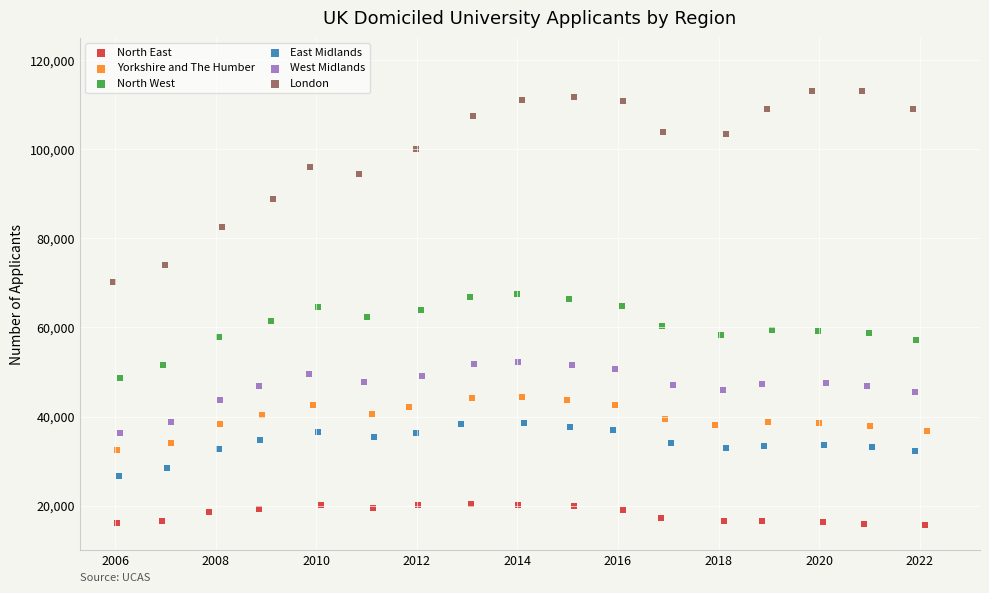

Which series reaches the maximum Y coordinate?

London